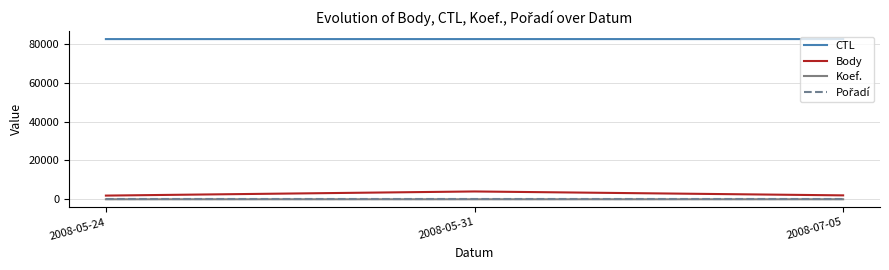

Which series has the largest total across all categories?

CTL